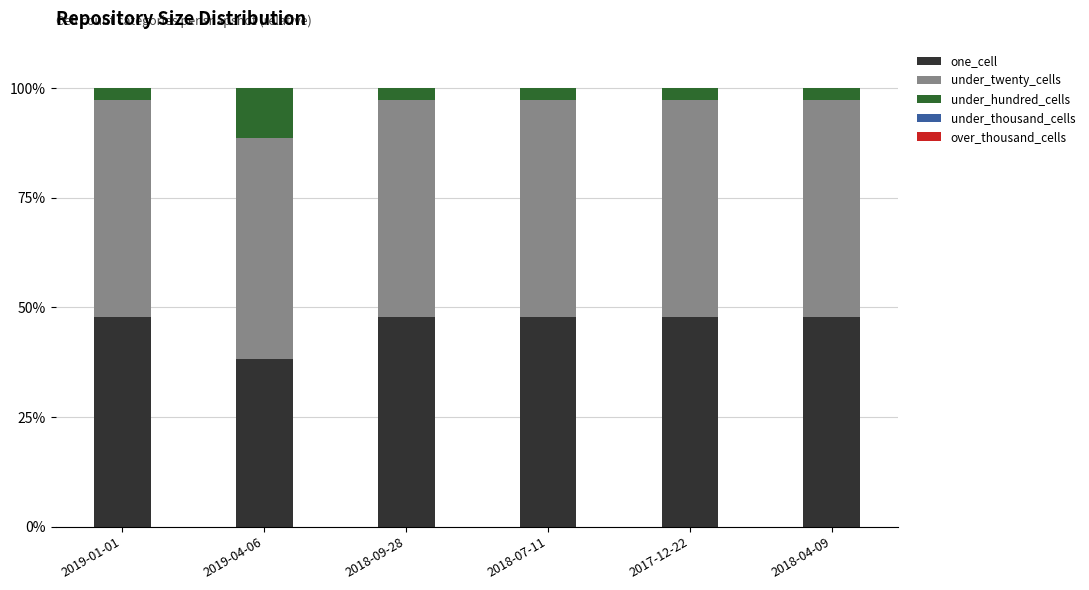

What is the total value across all series at 2017-12-22?

100.0